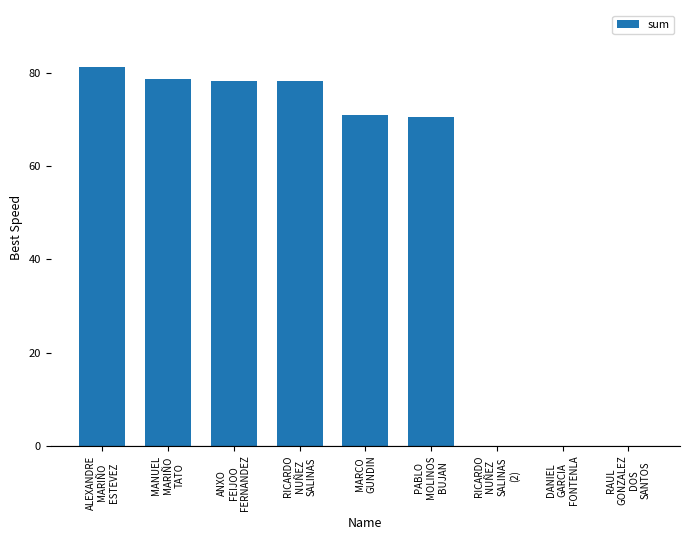

What is the greatest value displayed?

81.2